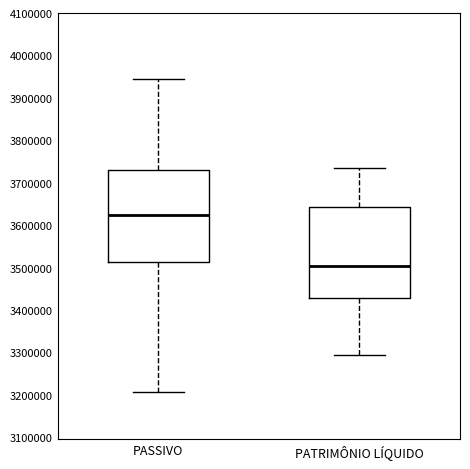

Which box's median line is the highest?

PASSIVO